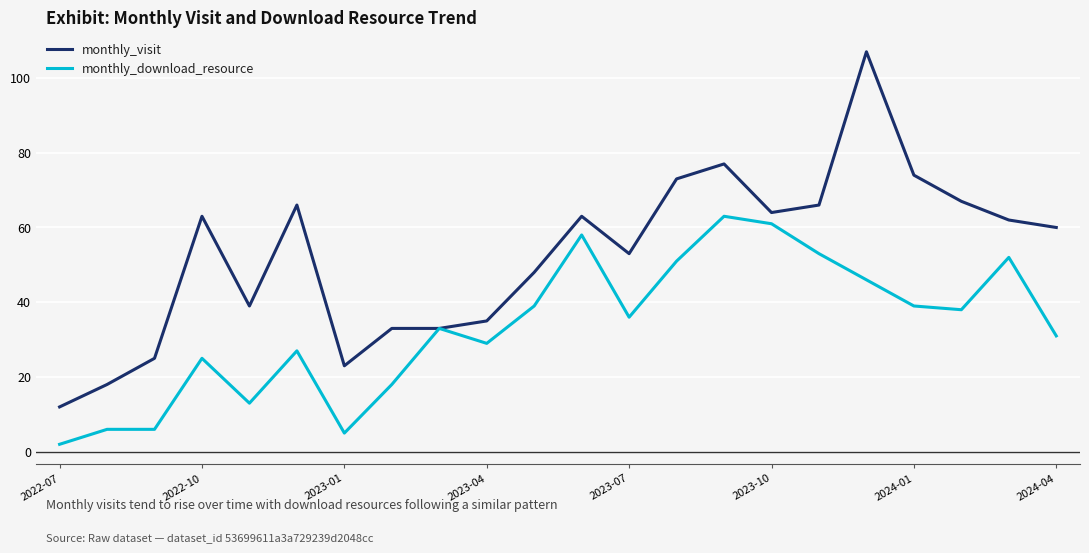

Which series has the largest total across all categories?

monthly_visit